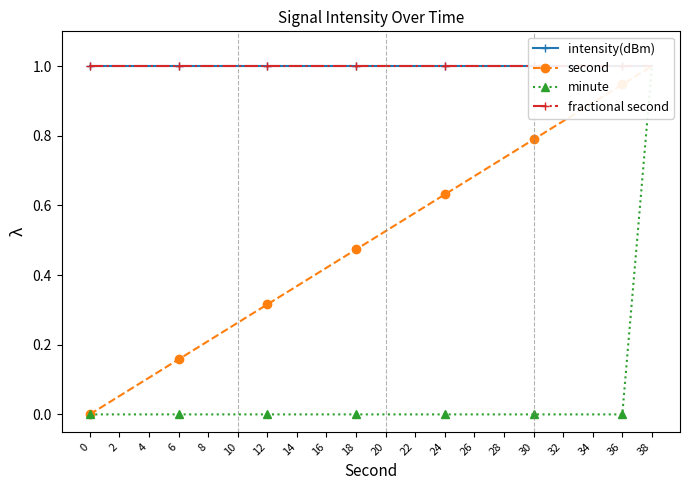

True or false: fractional second and intensity(dBm) intersect in this chart.

False